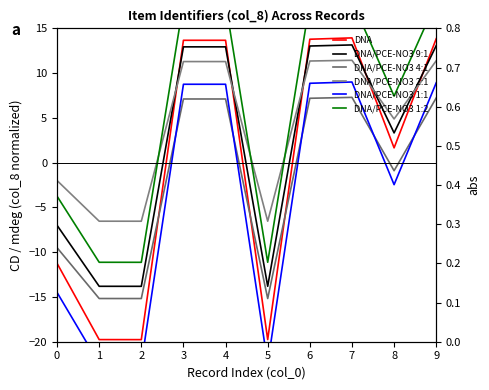

True or false: DNA and DNA/PCE-NO3 1:1 cross at least once.

False